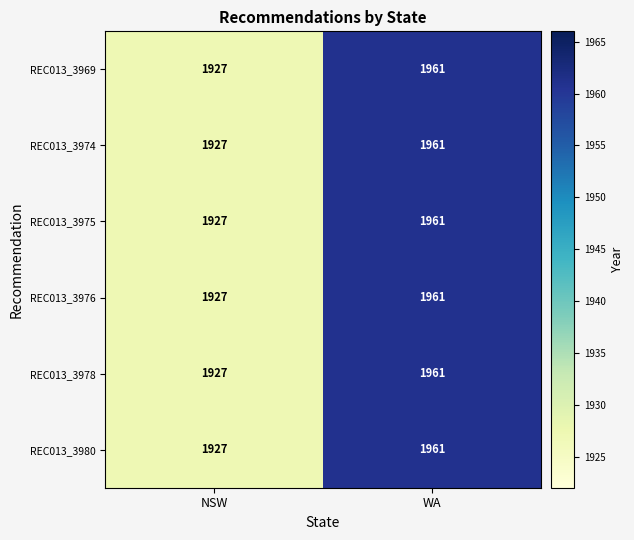

What is the maximum value shown in the chart?

1961